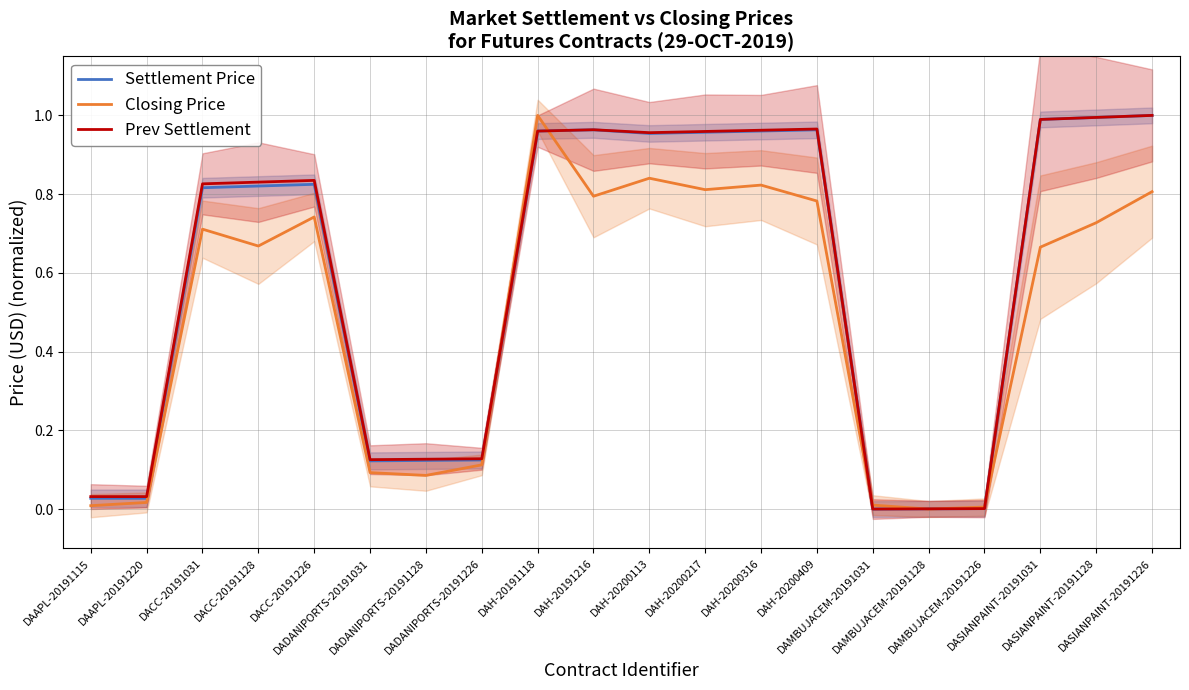

Which series has the largest total across all categories?

Prev Settlement